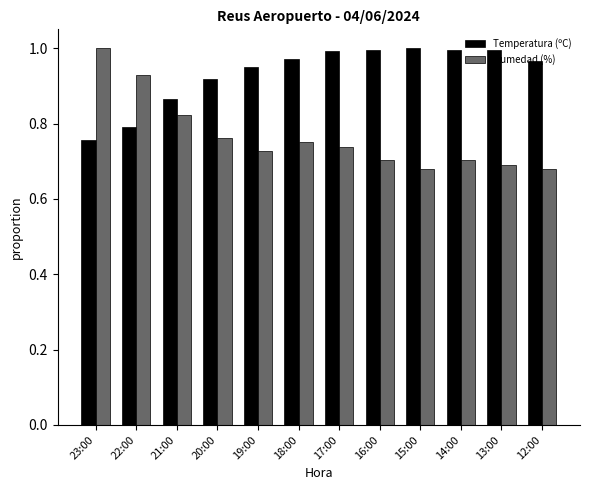

Rank the series by their average value, from lowest to highest.

Humedad (%), Temperatura (ºC)